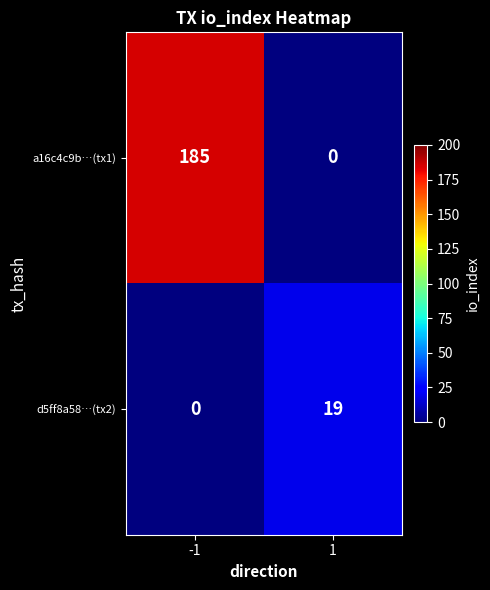

List the series in order of their overall mean, highest first.

a16c4c9b…(tx1), d5ff8a58…(tx2)